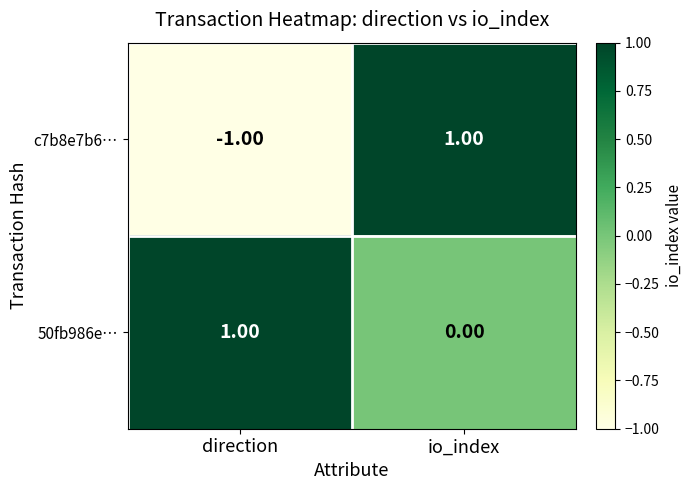

Which category has the lowest value in the c7b8e7b6… series?

direction